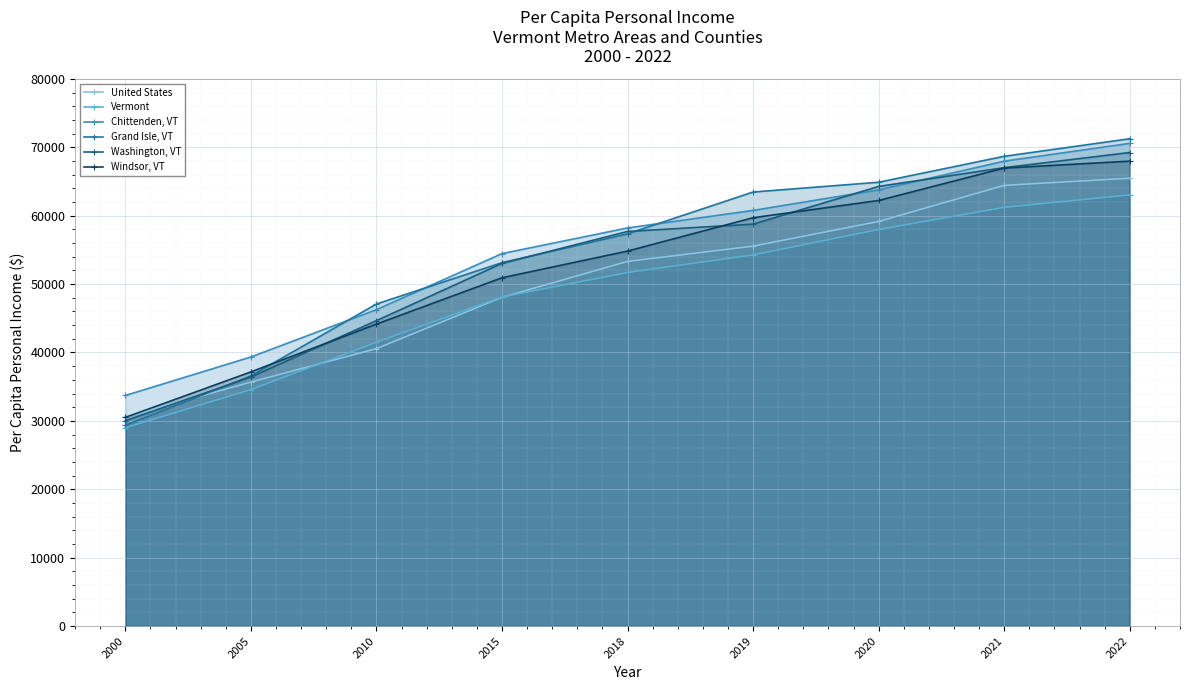

How many data points in Vermont are above 51692?

4